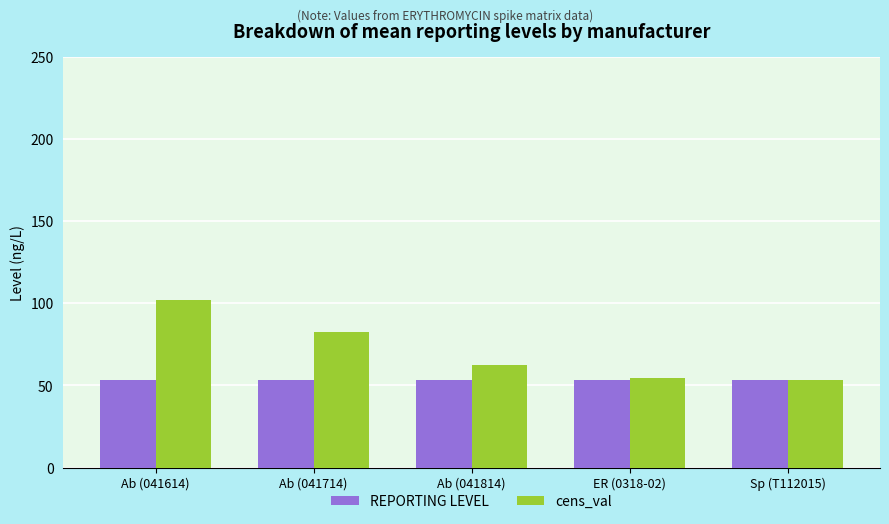

Which series has the largest total across all categories?

cens_val